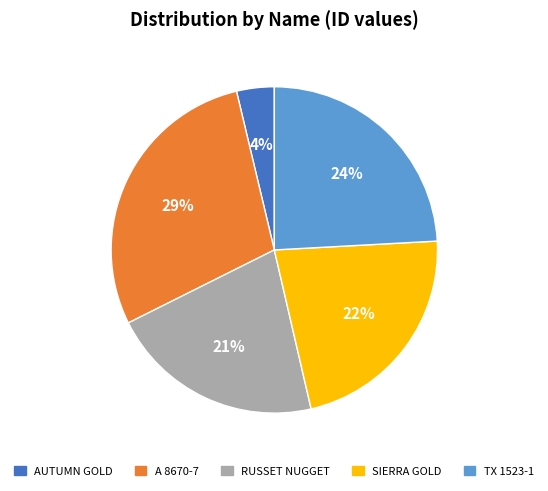

Rank the categories by value from lowest to highest.

AUTUMN GOLD, RUSSET NUGGET, SIERRA GOLD, TX 1523-1, A 8670-7